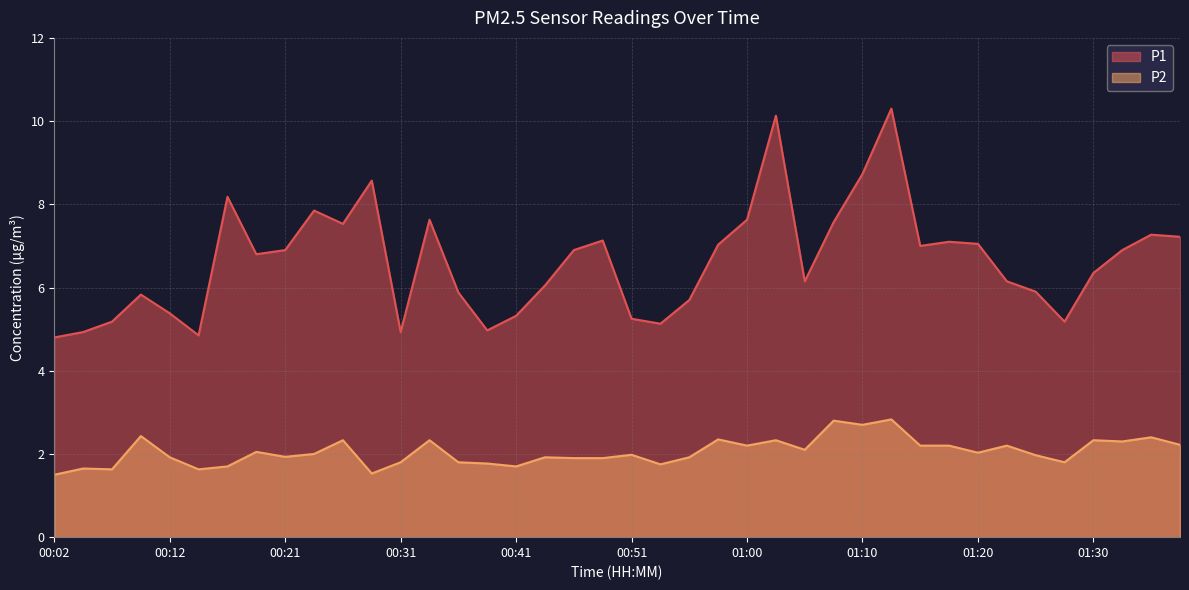

What is the value of the P1 point at the 1st from the left?

4.8